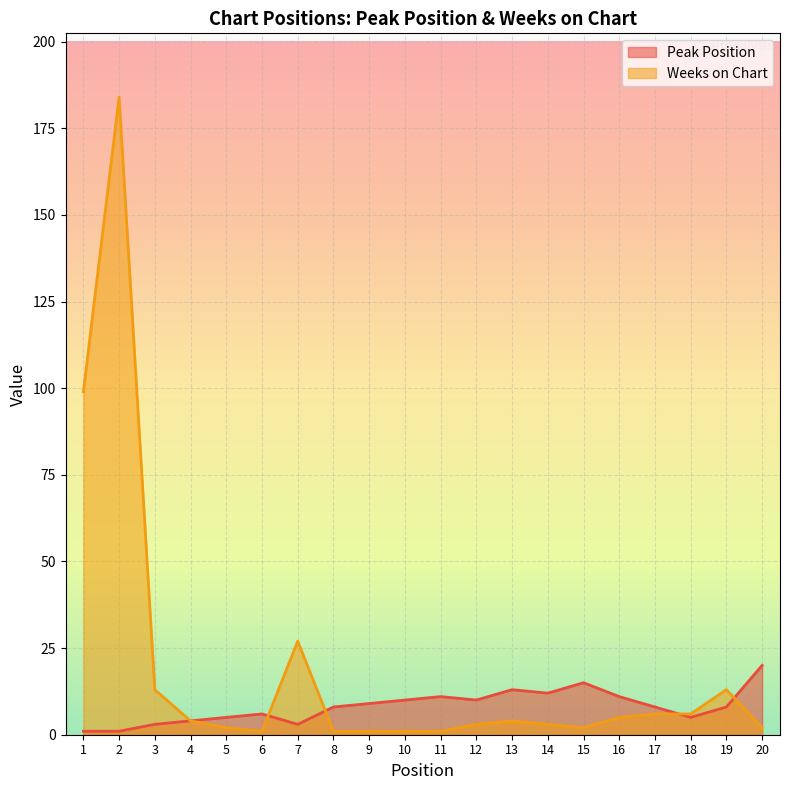

What is the total value across all series at 18?

11